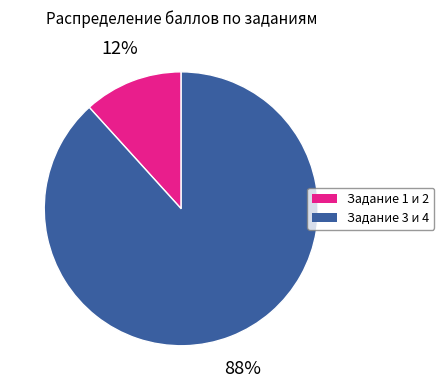

Which category has the biggest portion of the pie?

Задание 3 и 4